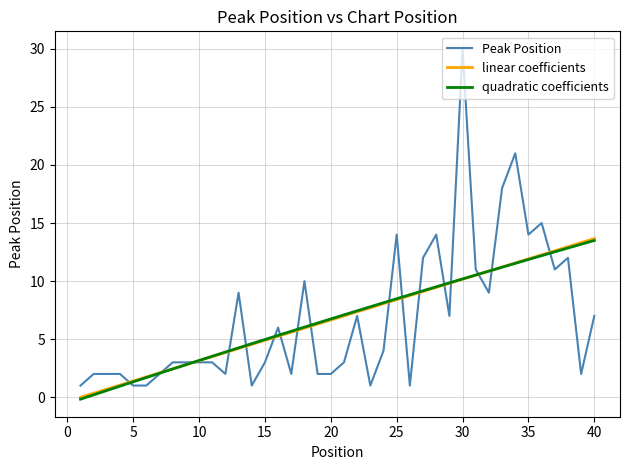

Which series has the largest range (max minus min)?

Peak Position